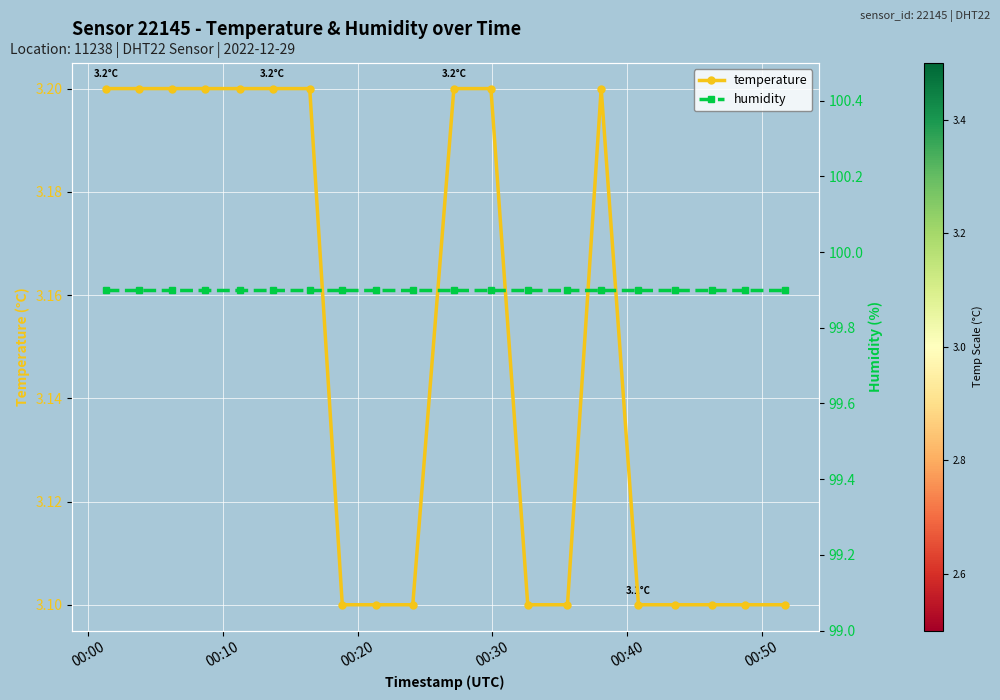

What is the value of the temperature point at the 4th from the left?

3.2